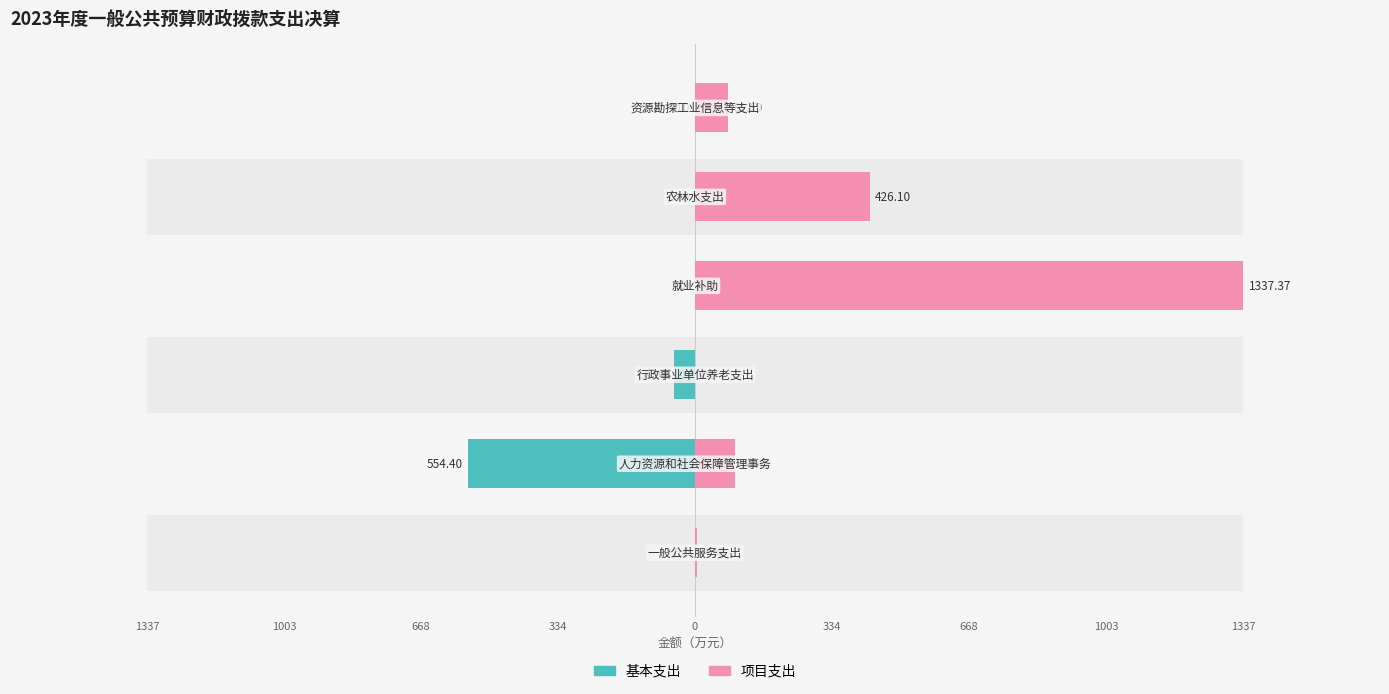

How many groups of bars are there?

6